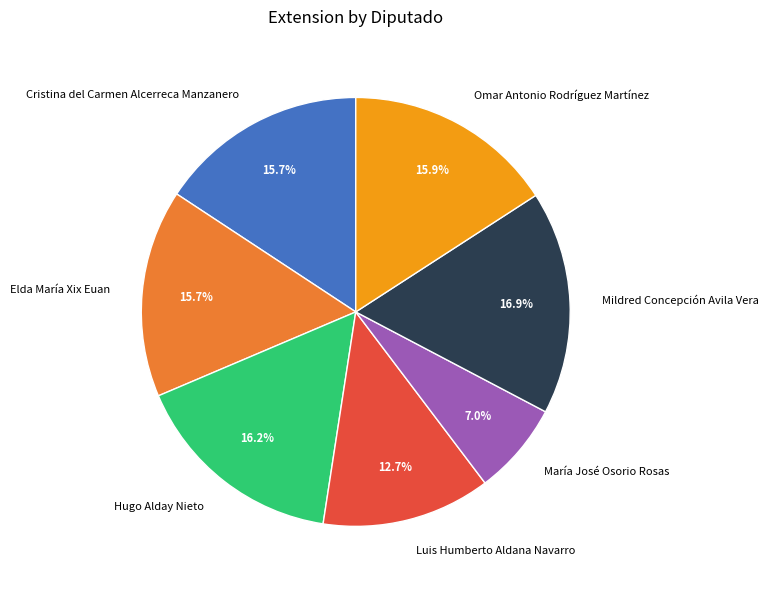

True or false: Omar Antonio Rodríguez Martínez accounts for 7% of the total.

False